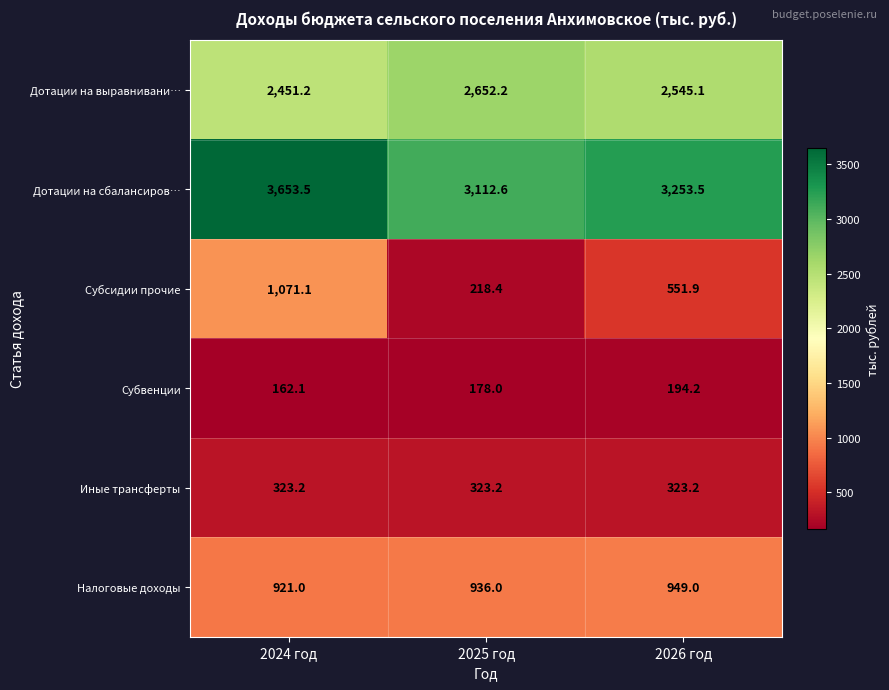

The Субвенции series shows 162.1 at 2024 год. True or false?

True